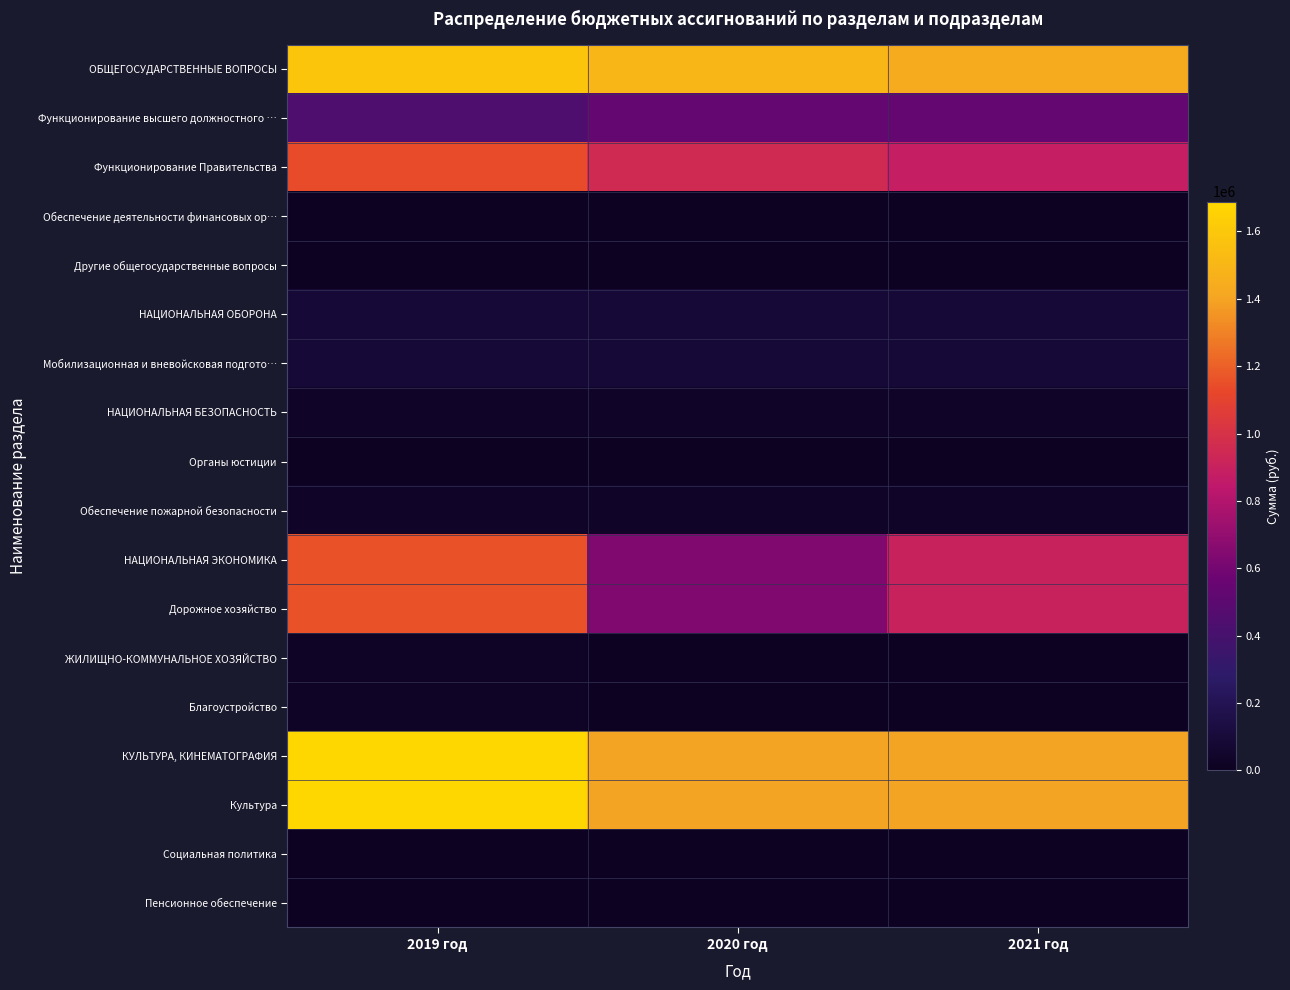

Rank the series by their maximum value, from highest to lowest.

КУЛЬТУРА, КИНЕМАТОГРАФИЯ, Культура, ОБЩЕГОСУДАРСТВЕННЫЕ ВОПРОСЫ, НАЦИОНАЛЬНАЯ ЭКОНОМИКА, Дорожное хозяйство, Функционирование Правительства, Функционирование высшего должностного …, НАЦИОНАЛЬНАЯ ОБОРОНА, Мобилизационная и вневойсковая подгото…, НАЦИОНАЛЬНАЯ БЕЗОПАСНОСТЬ, Обеспечение пожарной безопасности, ЖИЛИЩНО-КОММУНАЛЬНОЕ ХОЗЯЙСТВО, Благоустройство, Обеспечение деятельности финансовых ор…, Социальная политика, Пенсионное обеспечение, Другие общегосударственные вопросы, Органы юстиции